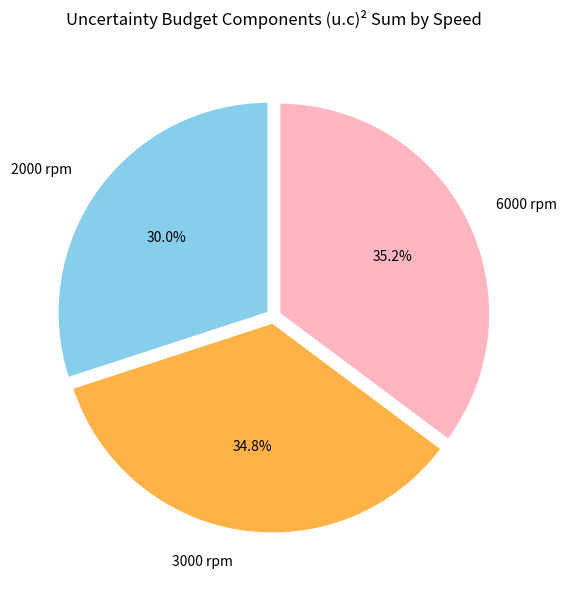

The 3000 rpm slice represents 20% of the pie. True or false?

False